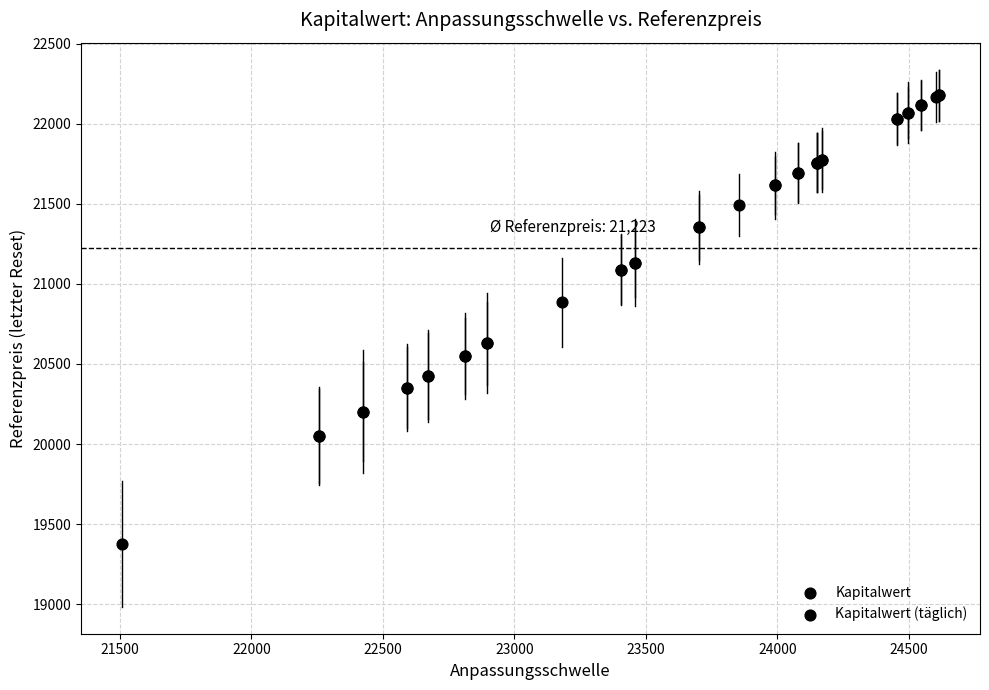

What Y value in the scatter plot is closest to 20776?

20884.4